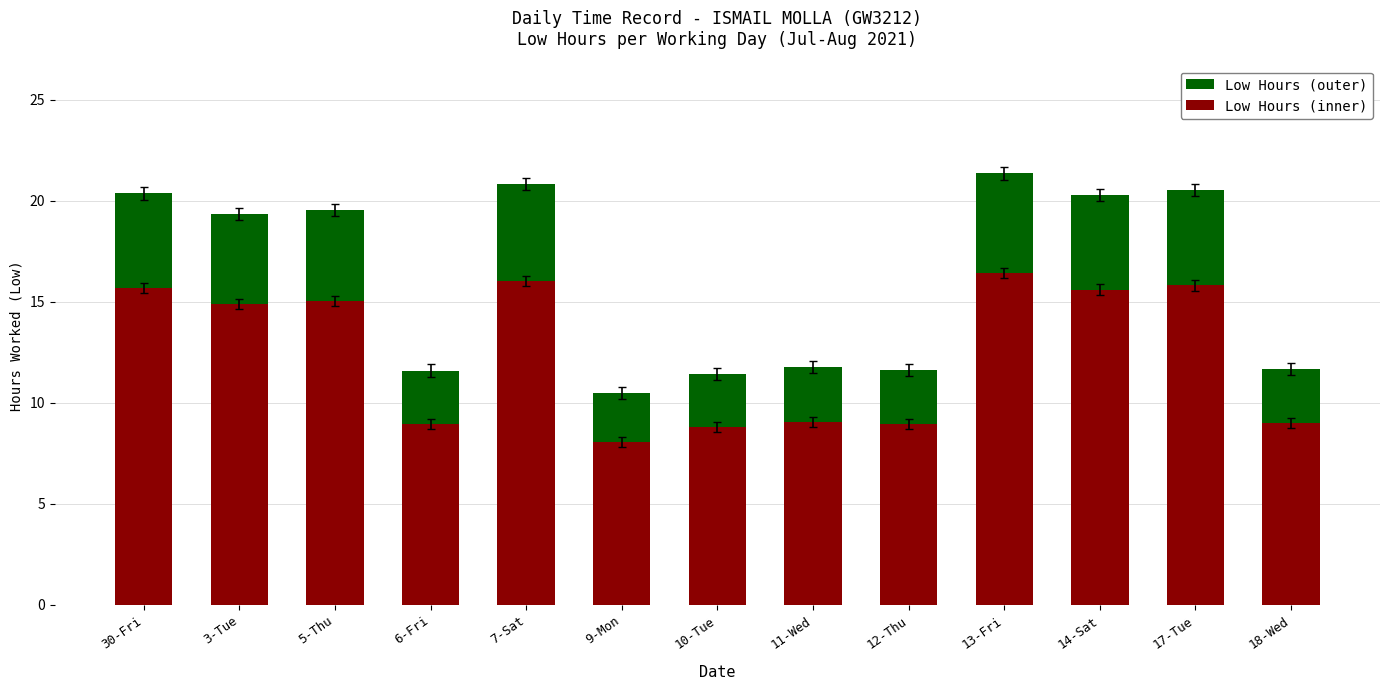

What is the label of the 9th bar from the right?

7-Sat